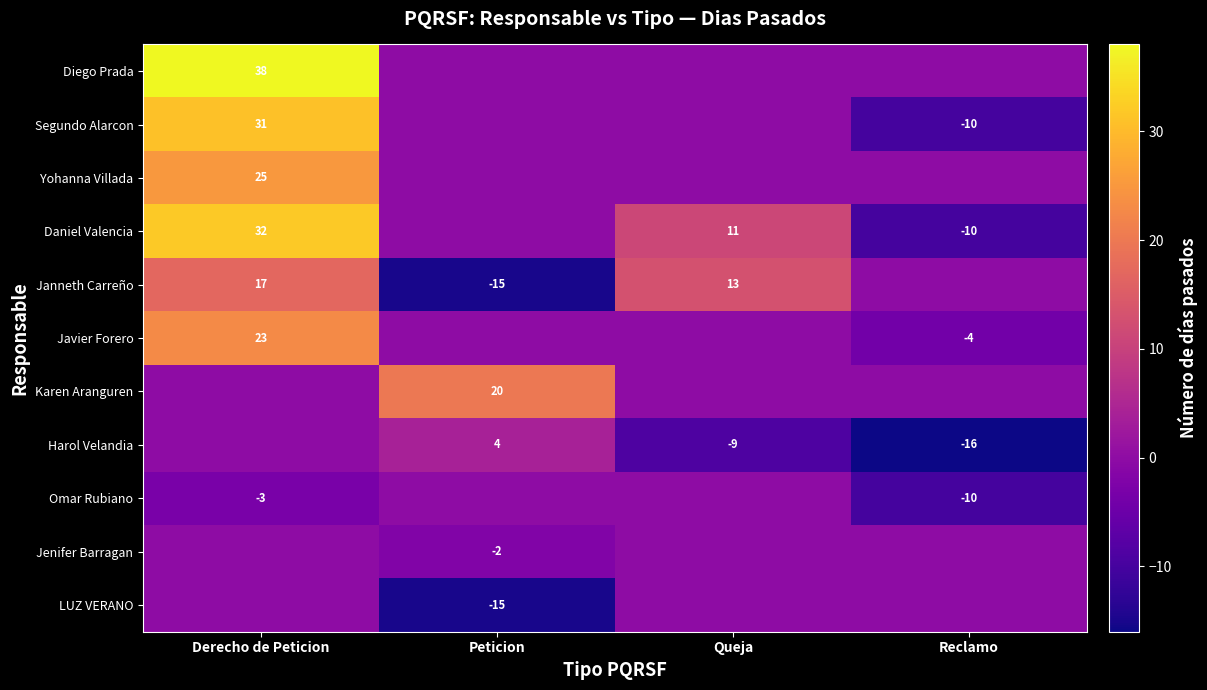

What is the difference between the highest and lowest values at Reclamo?

16